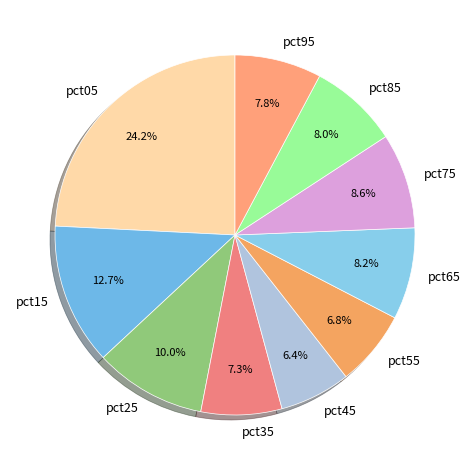

To the nearest percent, what portion does pct85 represent?

8%